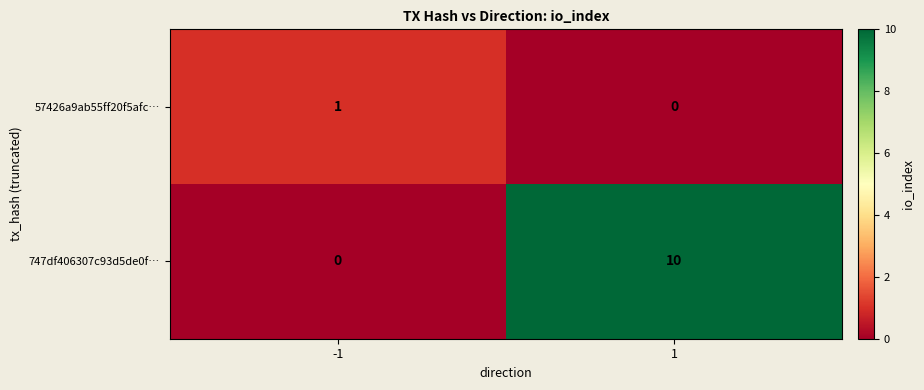

Is it true that 57426a9ab55ff20f5afc… equals 1 at -1?

True